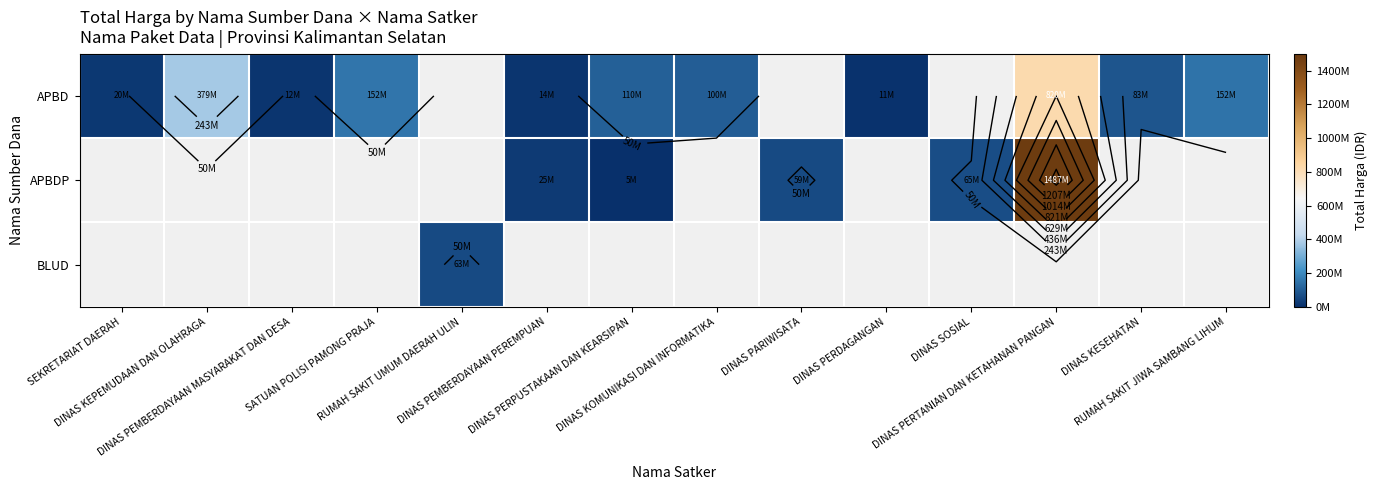

What is the smallest value displayed?

5093000.0